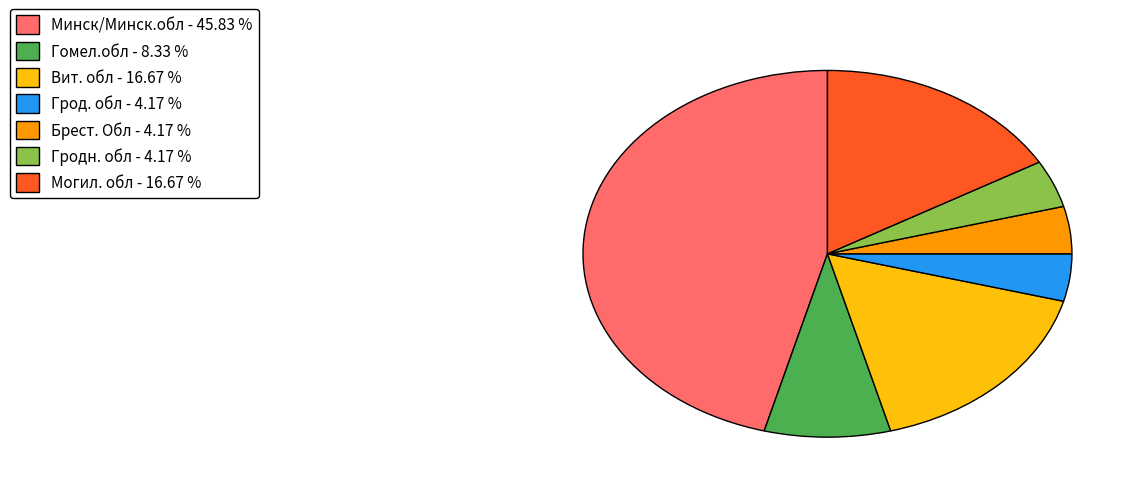

Which slice is the largest?

Минск/Минск.обл - 45.83 %